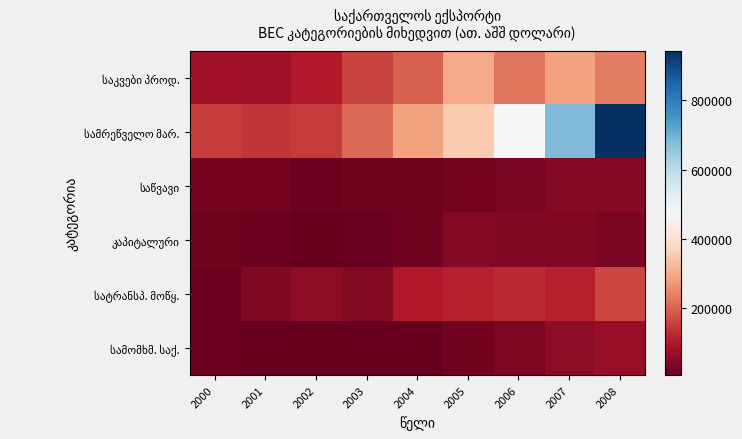

Between 2002 and 2006, which series saw the biggest shift?

სამრეწველო მარ.